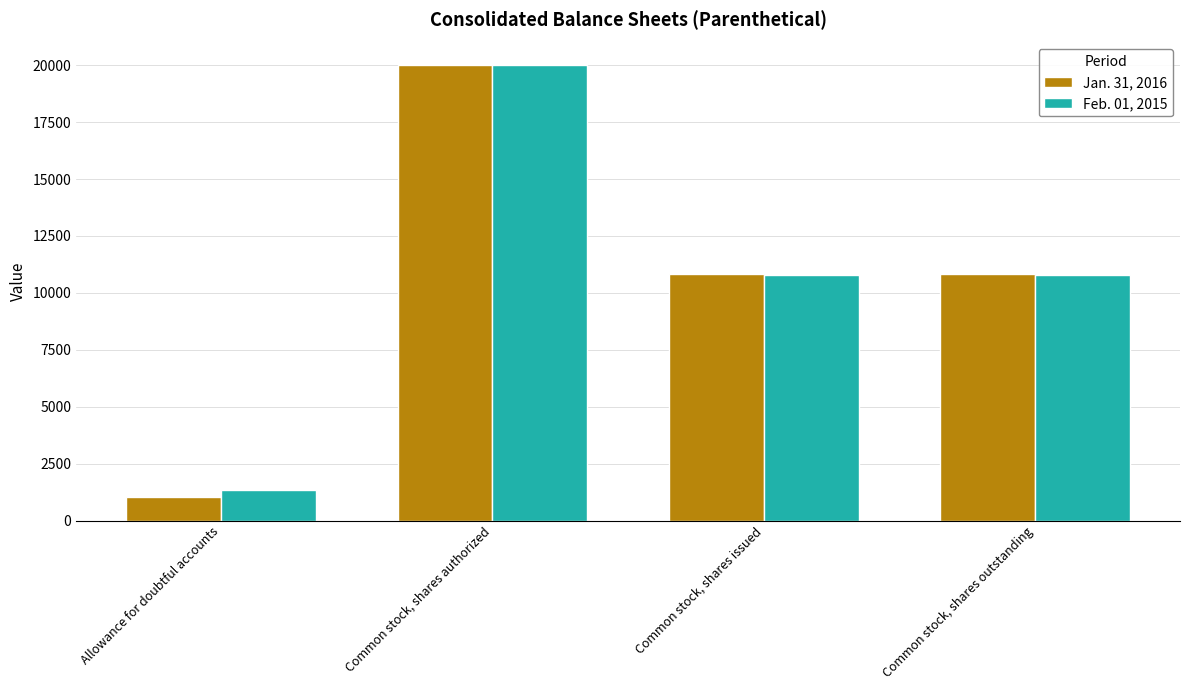

What position from the right is Common stock, shares issued?

2